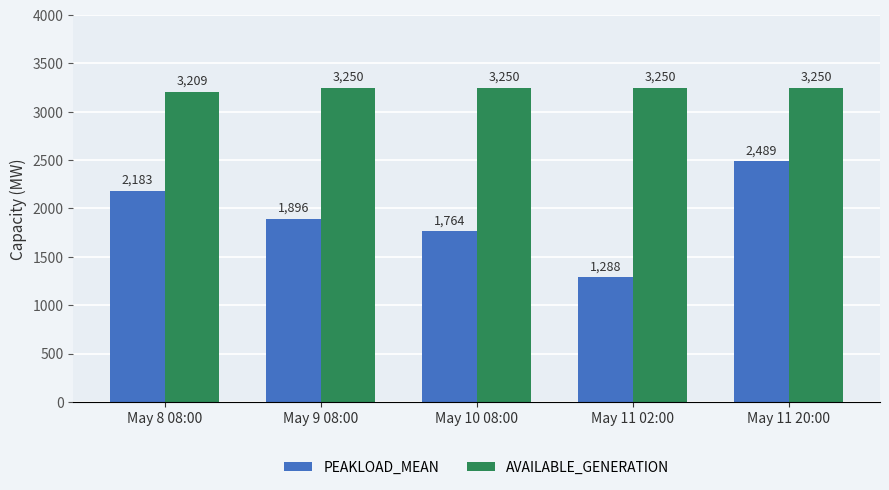

What is the difference between the highest and lowest values at May 10 08:00?

1486